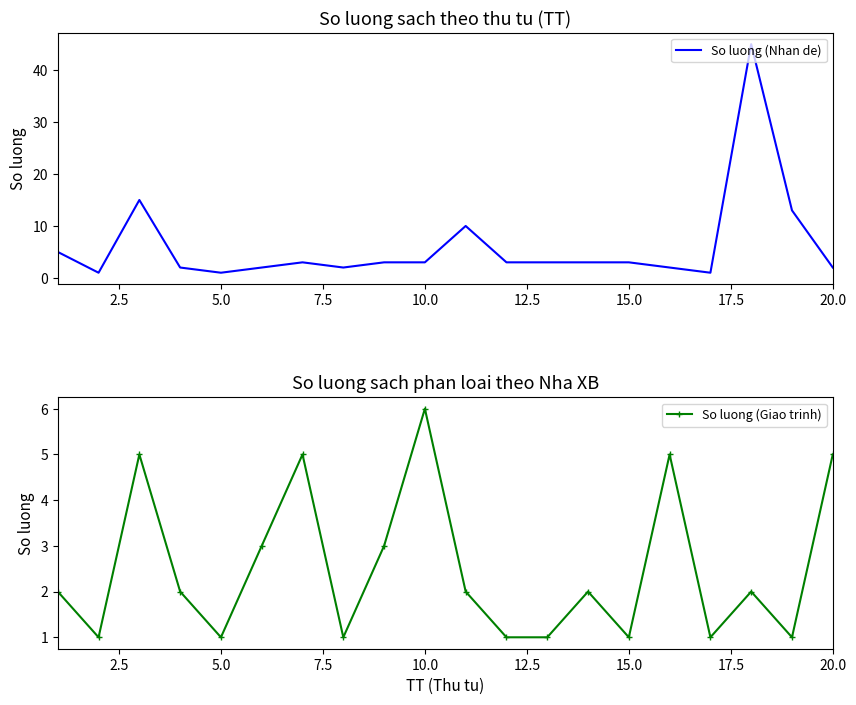

In So luong (Giao trinh), how many points are higher than both neighbors (excluding endpoints)?

6